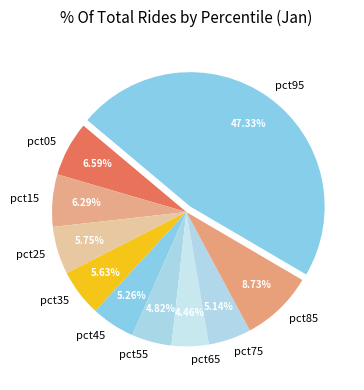

Is the sum of pct75 and pct05 greater than half?

No